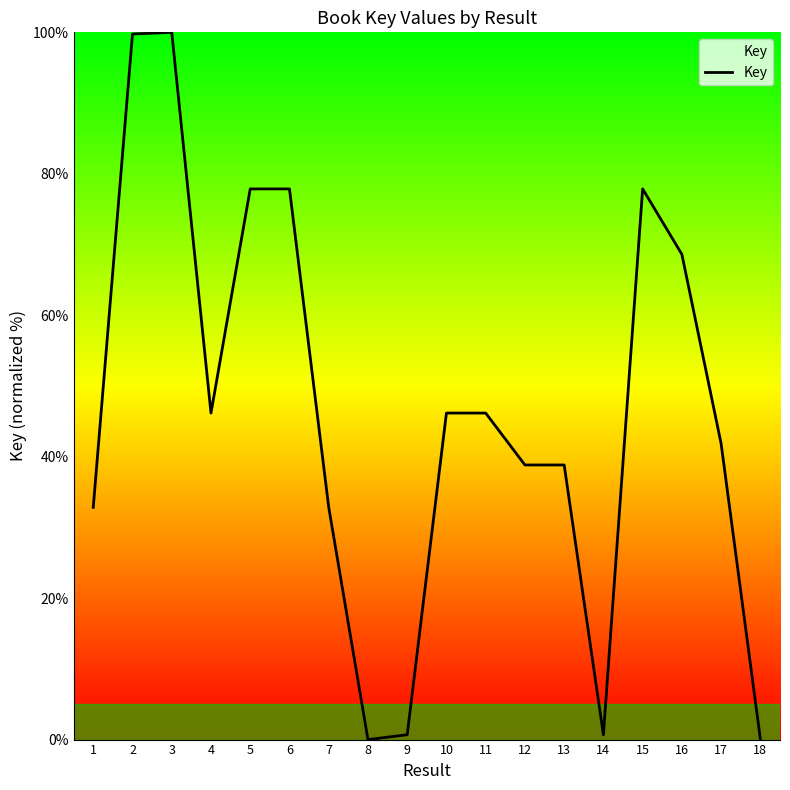

What is the difference between the maximum and minimum values?

100.0